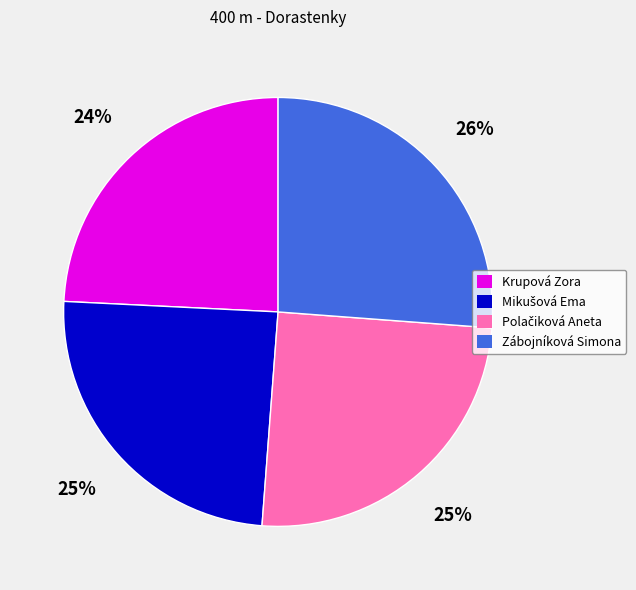

Does Krupová Zora account for over 50% of the chart?

No